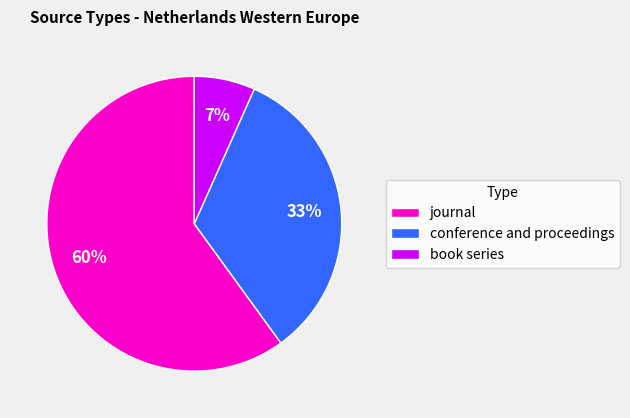

Rank the categories by value from lowest to highest.

book series, conference and proceedings, journal